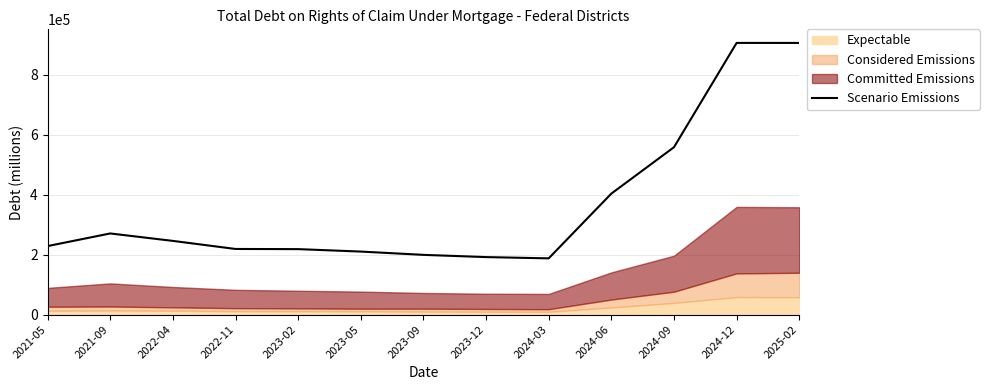

What is the greatest value displayed?

906465